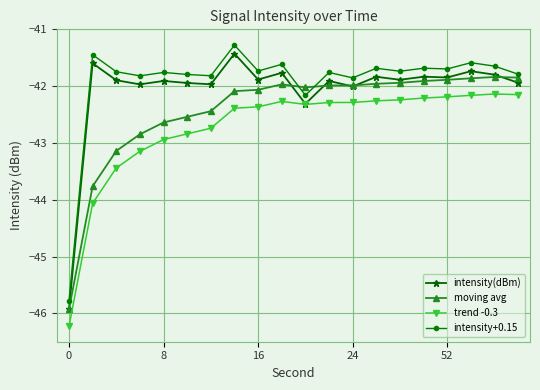

List the series in order of their overall mean, highest first.

intensity+0.15, intensity(dBm), moving avg, trend -0.3